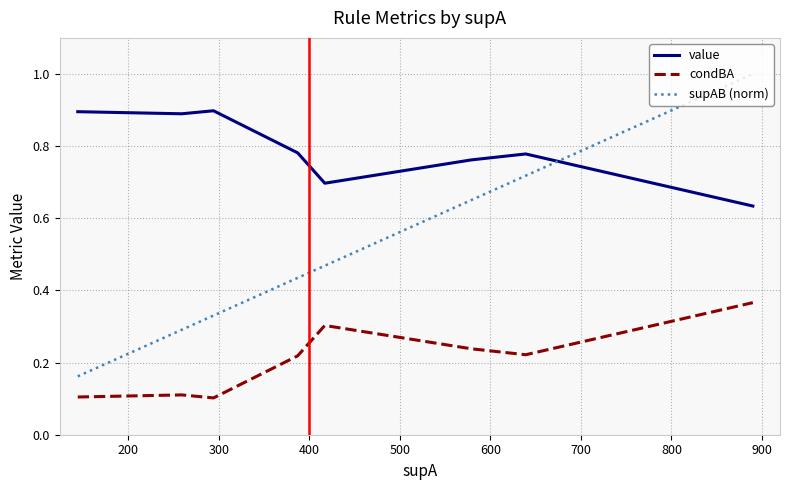

True or false: value and condBA intersect in this chart.

False